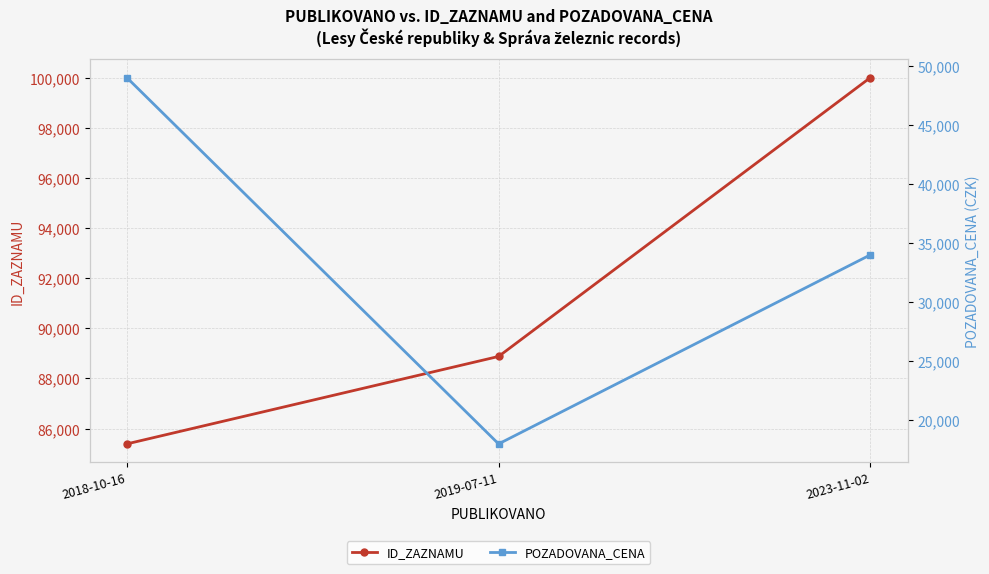

Which category has the lowest value across all series?

2019-07-11